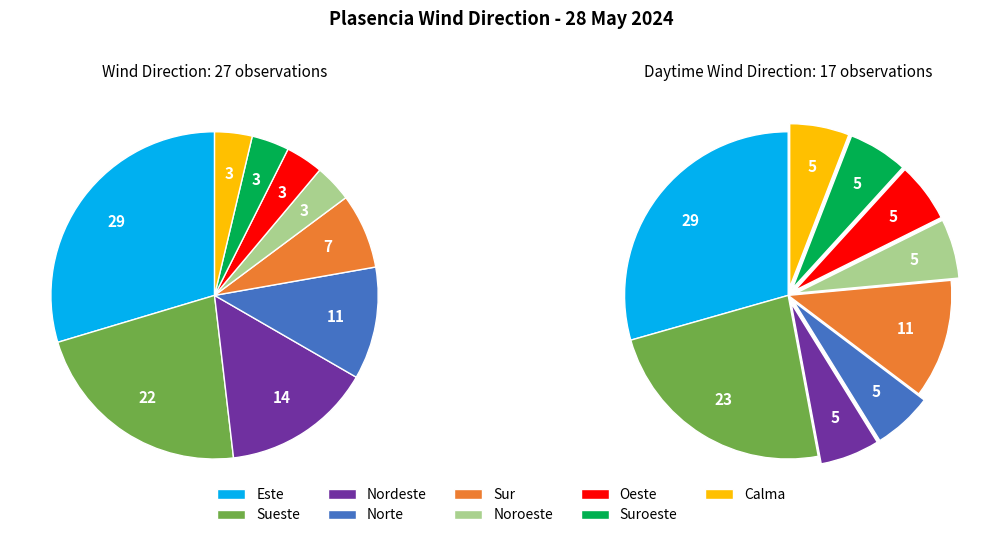

Approximately how many times larger is the value at Oeste compared to Sur?

0.5